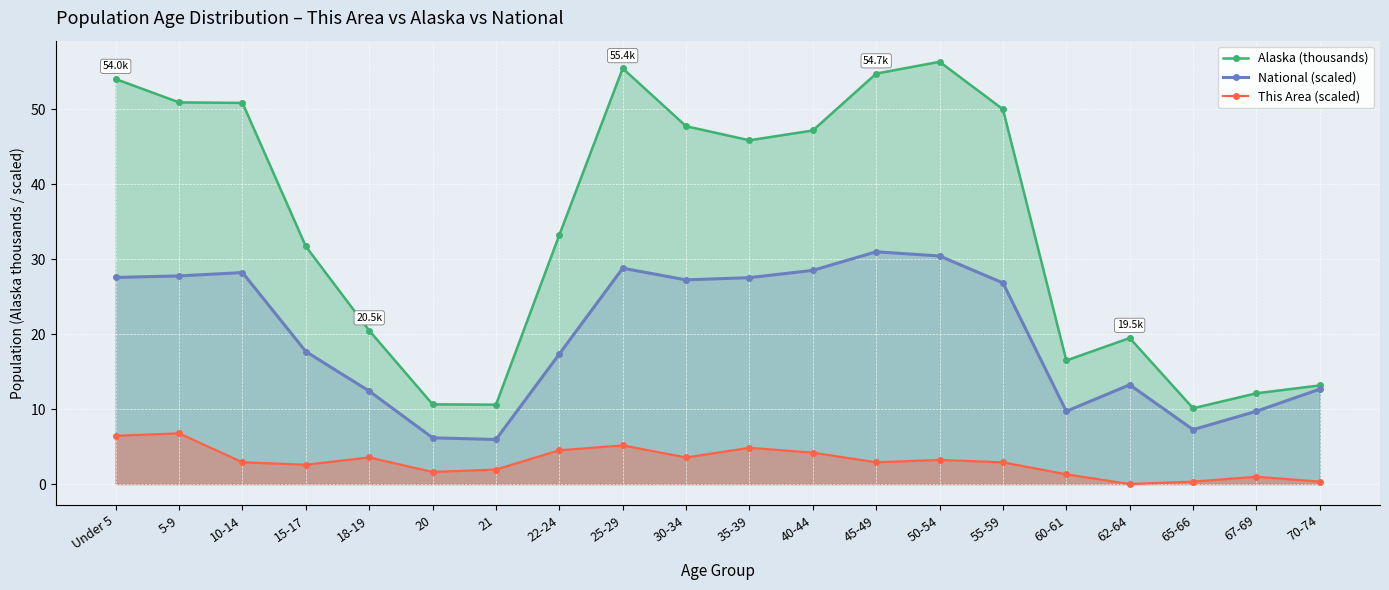

What is the label of the 13th point from the right?

22-24